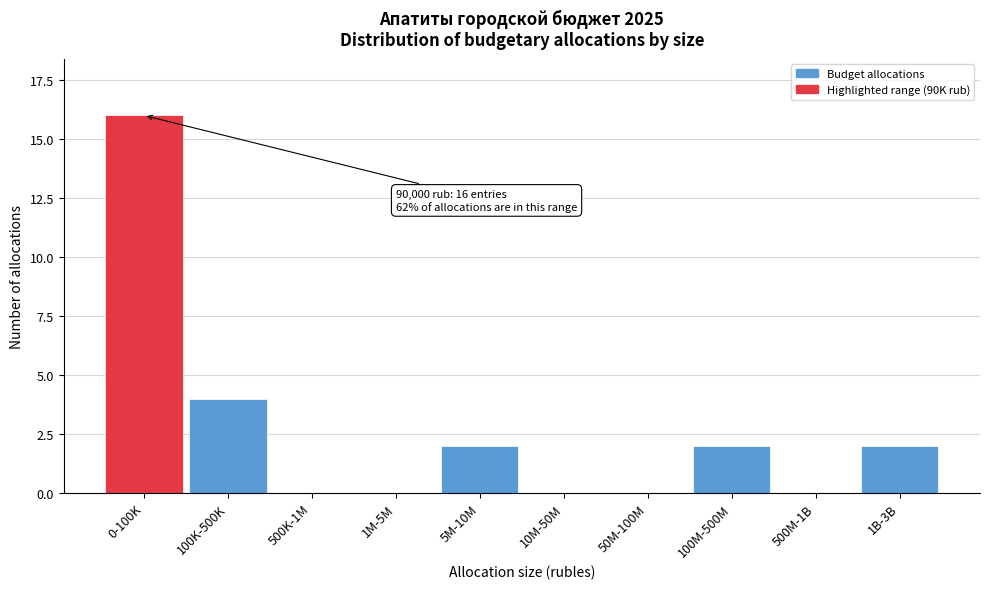

Reading left to right, transcribe all the data shown in this chart.

0-100K=16	100K-500K=4	500K-1M=0	1M-5M=0	5M-10M=2	10M-50M=0	50M-100M=0	100M-500M=2	500M-1B=0	1B-3B=2